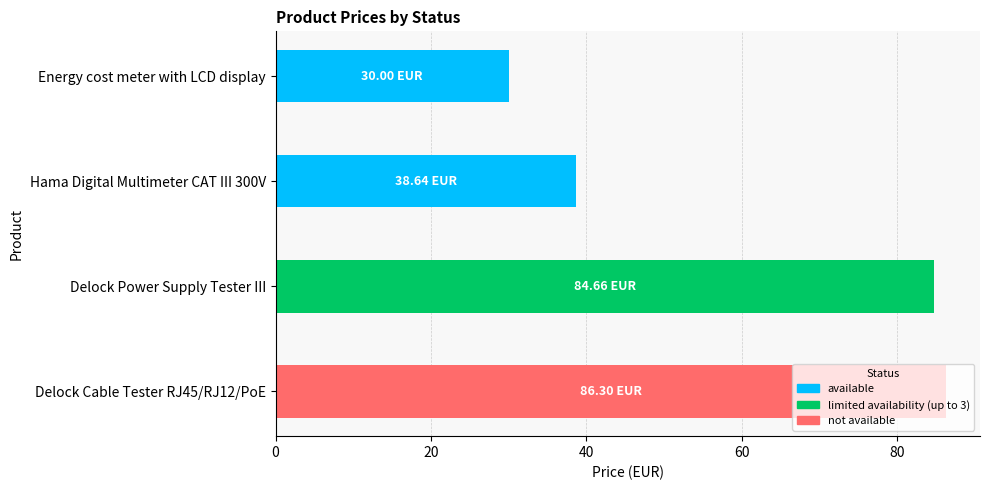

Which category has the lowest value across all series?

Energy cost meter with LCD display